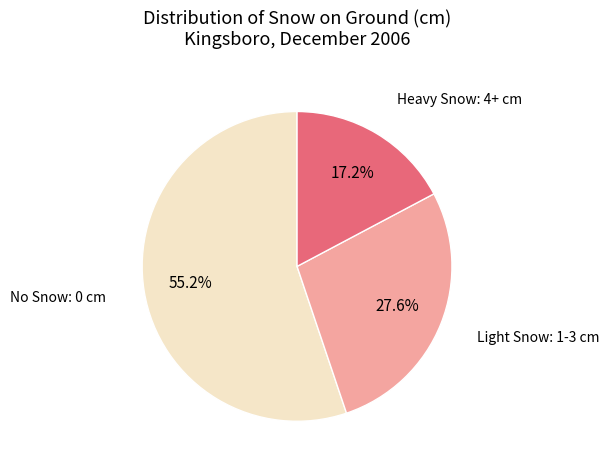

Does any single category account for the majority?

Yes